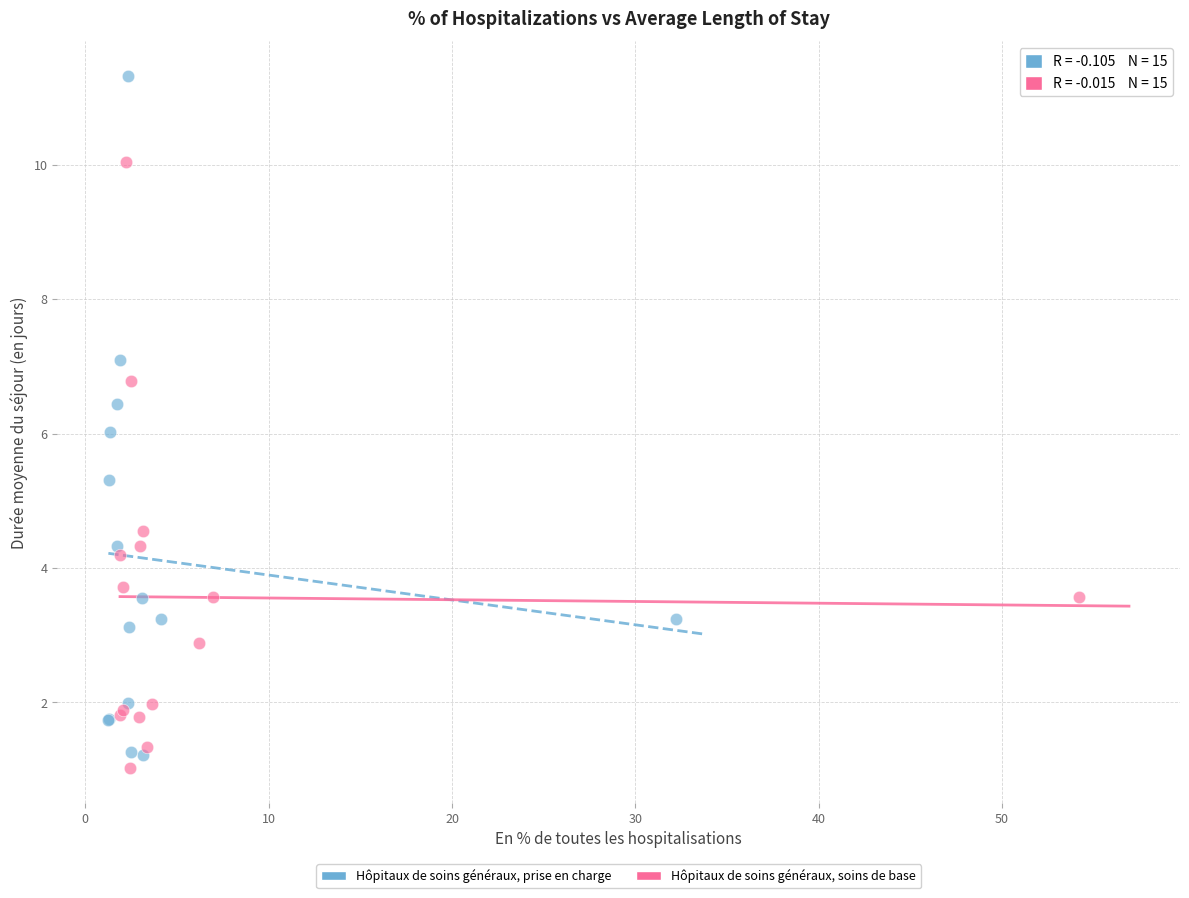

Which series has the largest Y range (max minus min)?

Hôpitaux de soins généraux, prise en charge